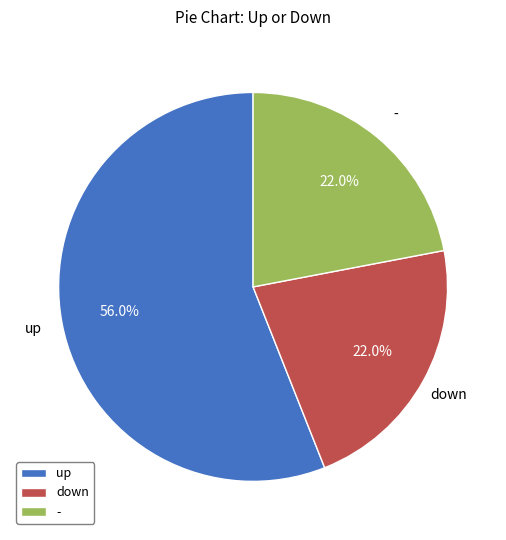

What percentage is the up slice, to the nearest percent?

56%